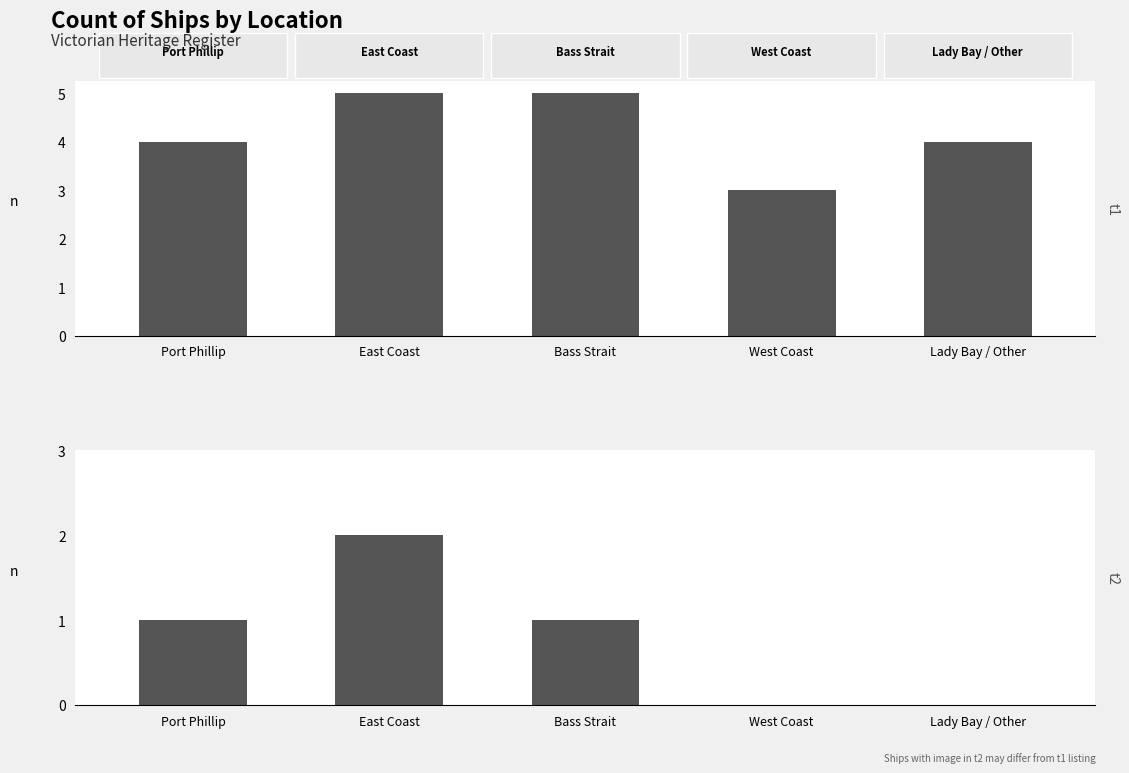

Is the value of Without Image at West Coast greater than the value of With Image at East Coast?

Yes